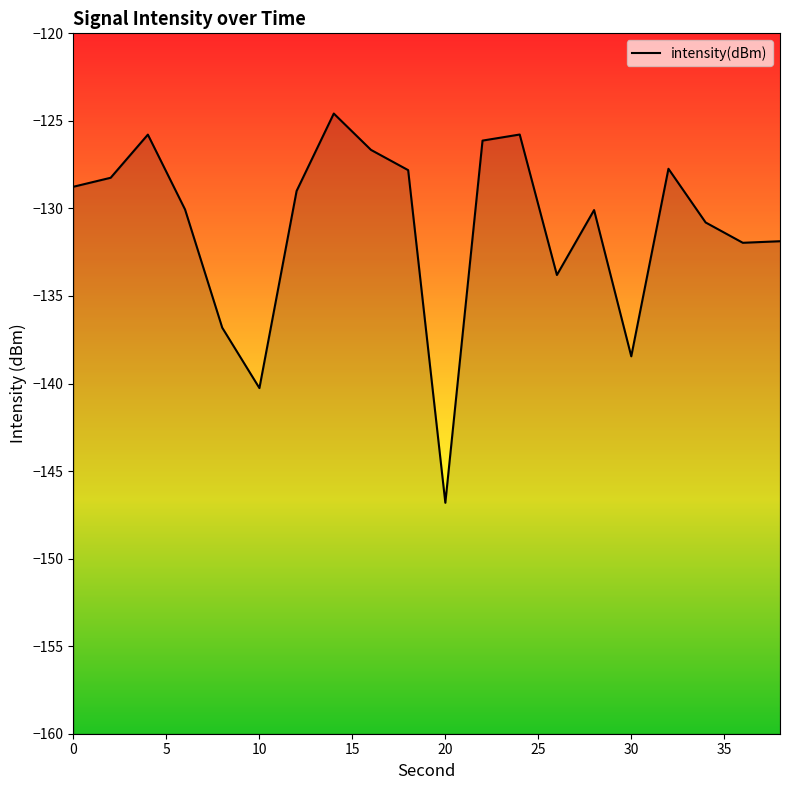

Is it true that the value at 10 is -140.3?

True